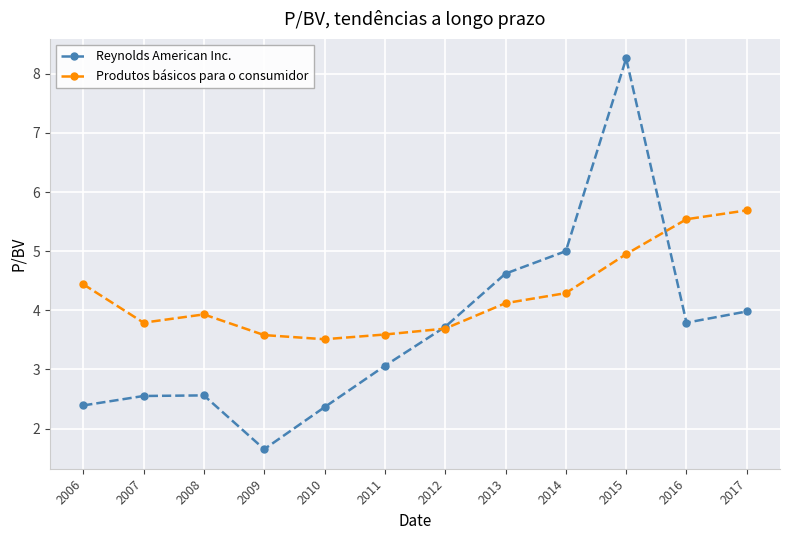

How many categories are shown in the chart?

12